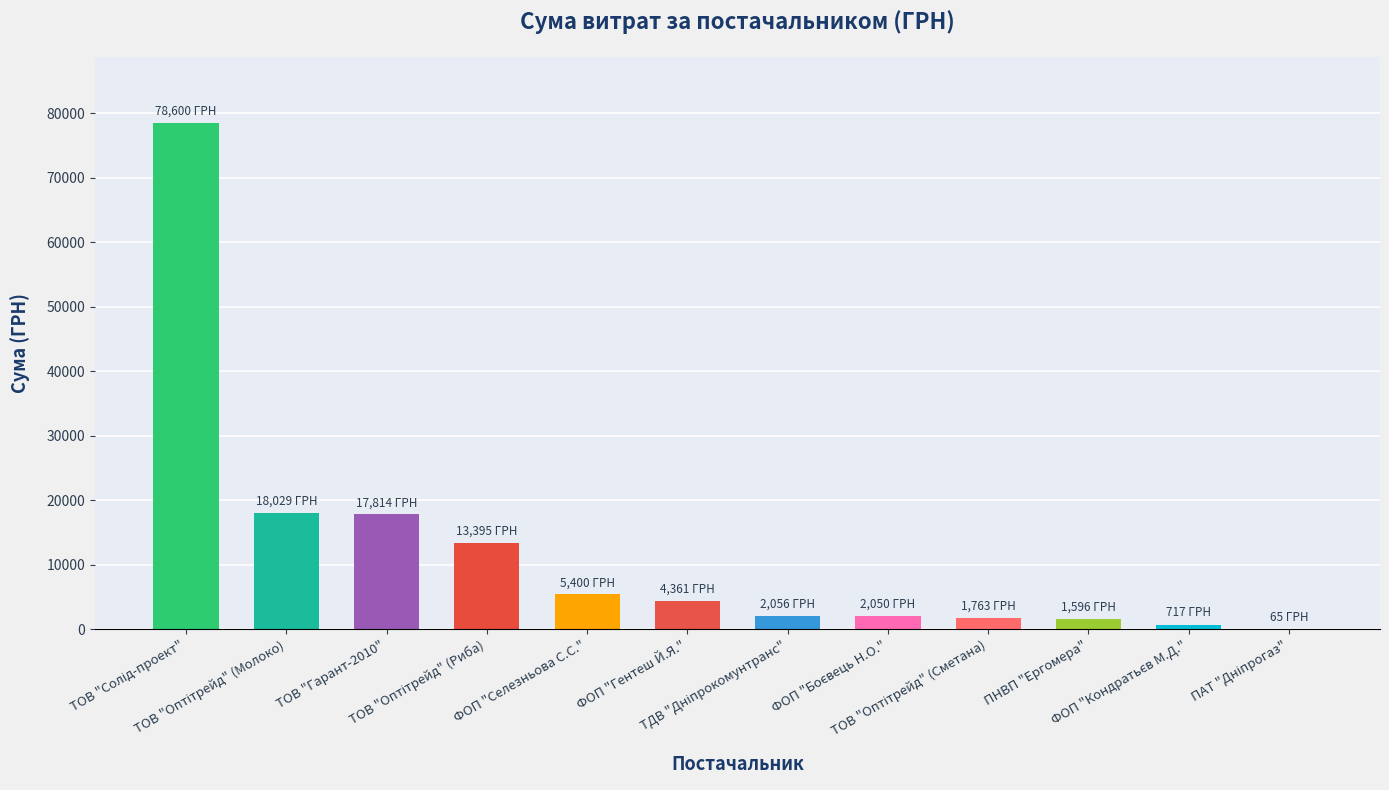

What is the maximum value shown in the chart?

78600.0